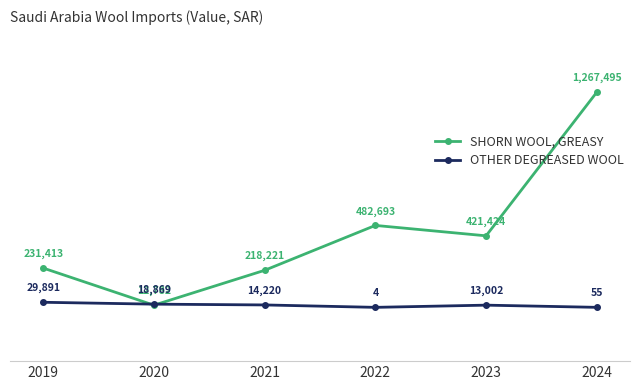

How many times do SHORN WOOL, GREASY and OTHER DEGREASED WOOL cross each other?

2